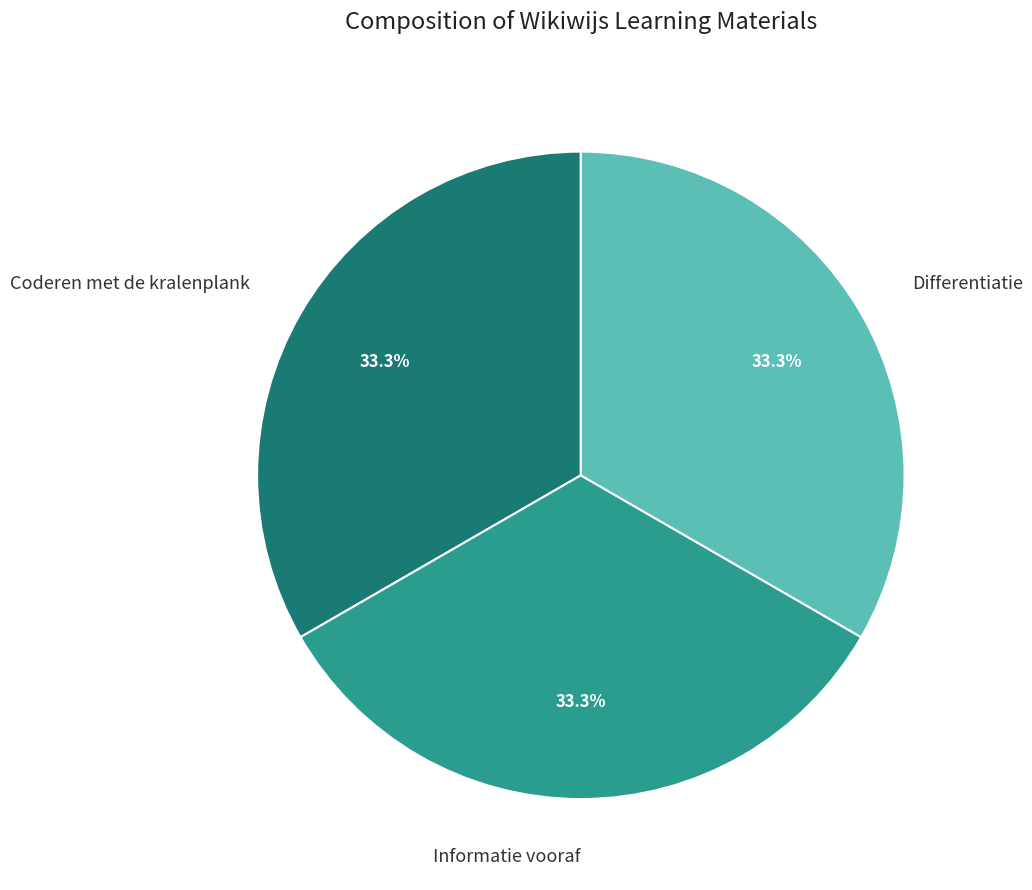

What portion of the pie excludes Coderen met de kralenplank?

66.7%